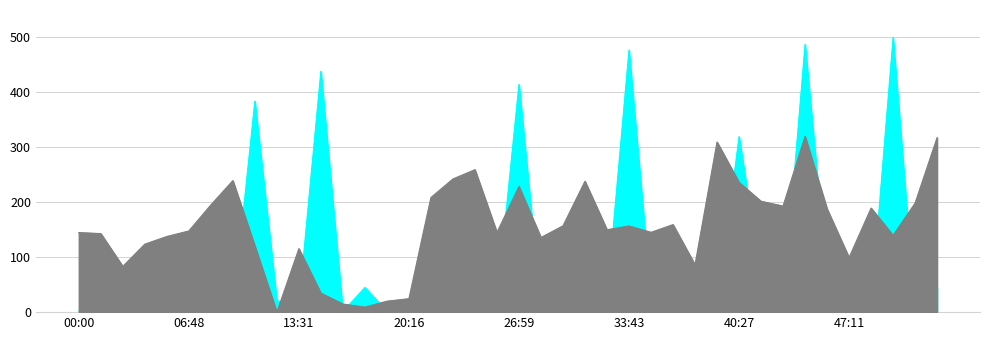

List the series in order of their peak value, highest first.

Max_cycle, Samples